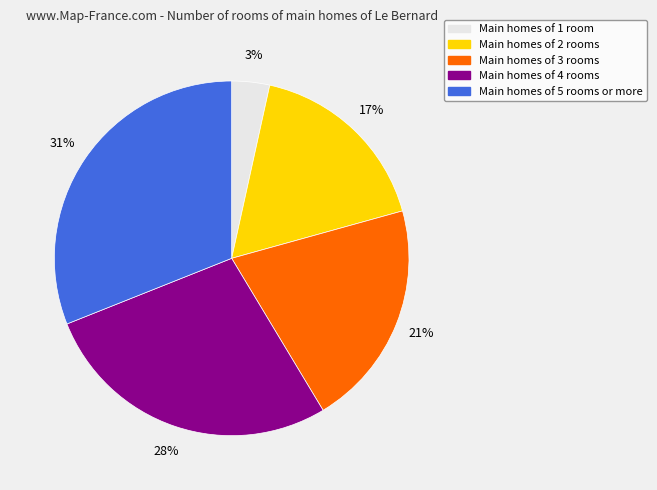

To the nearest percent, what is the difference between the largest and smallest slice percentages?

28%